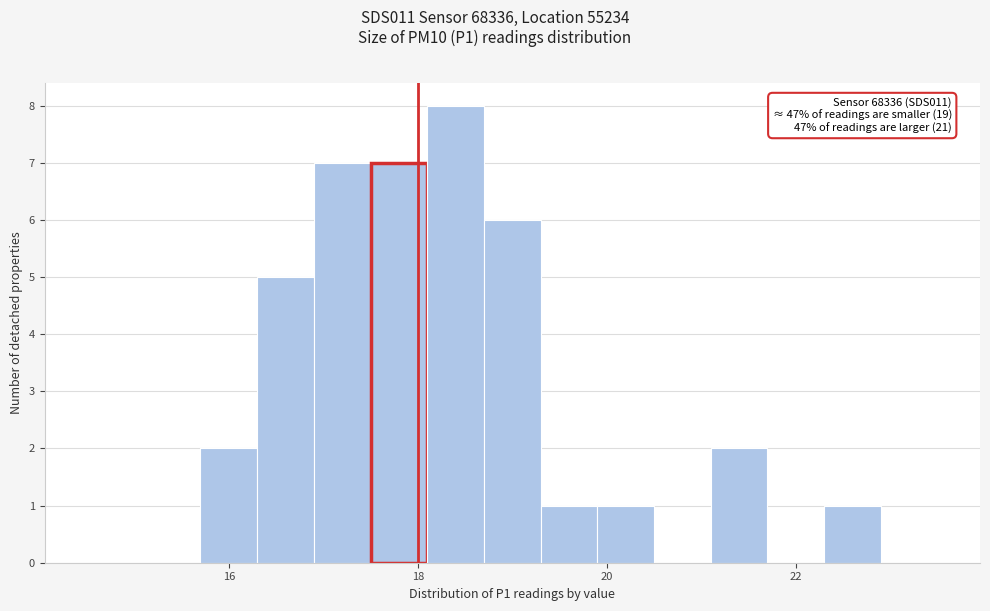

Read against the x-axis, roughly where is the centre of the tallest bar?

18.4